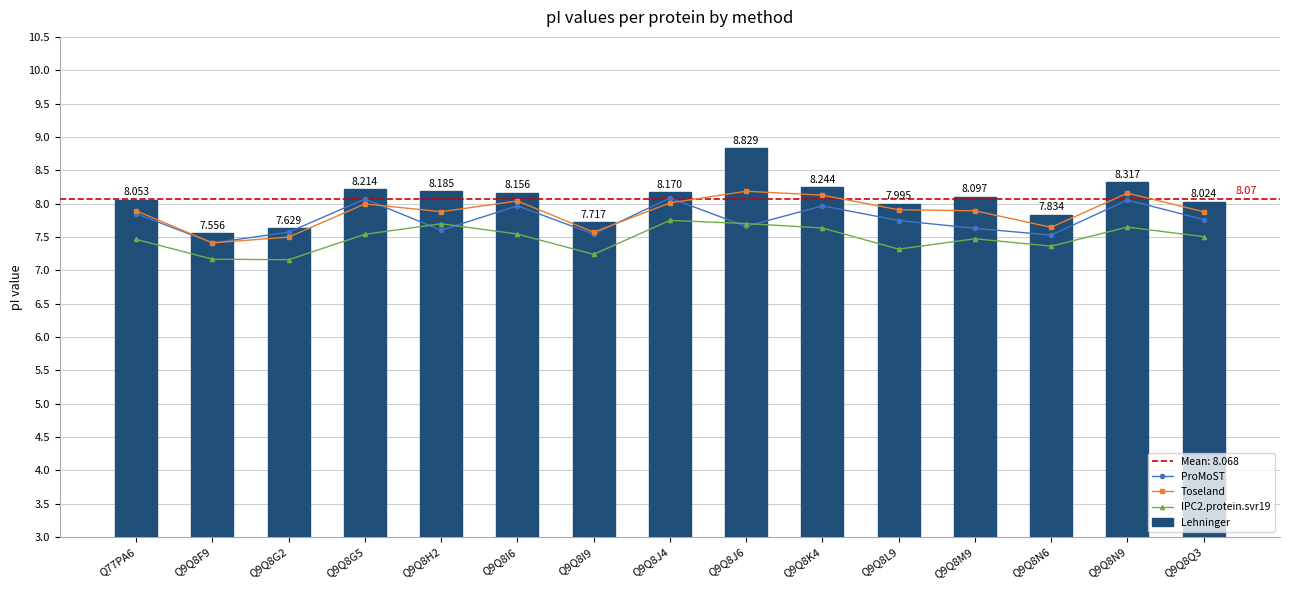

Which category has the lowest value across all series?

Q9Q8G2